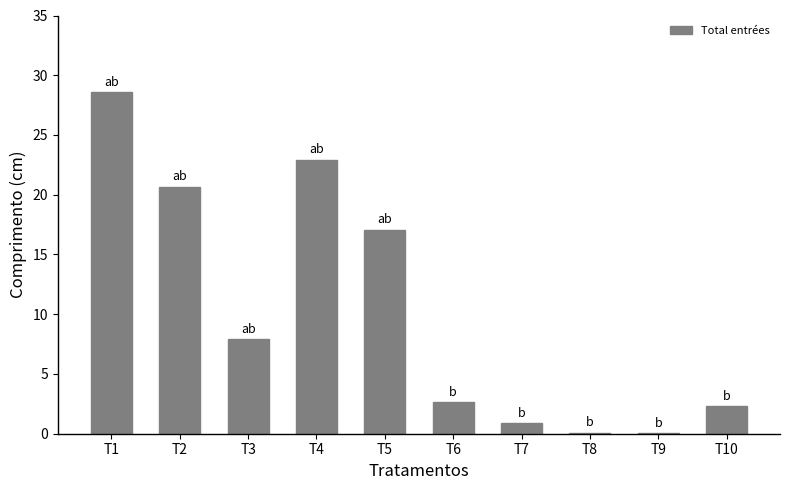

At which category does the chart reach its peak across all series?

T1